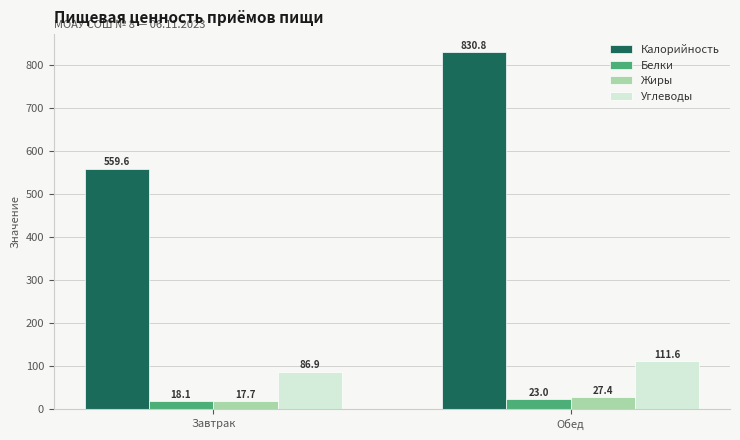

The Жиры series shows 17.7 at Завтрак. True or false?

True